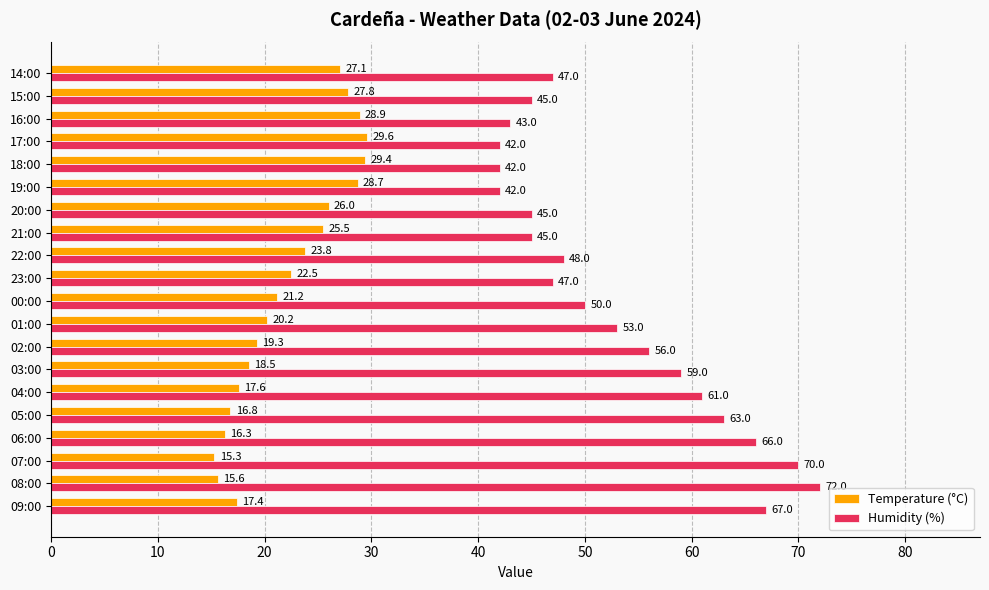

Is it true that Temperature (°C) equals 48.2 at 18:00?

False